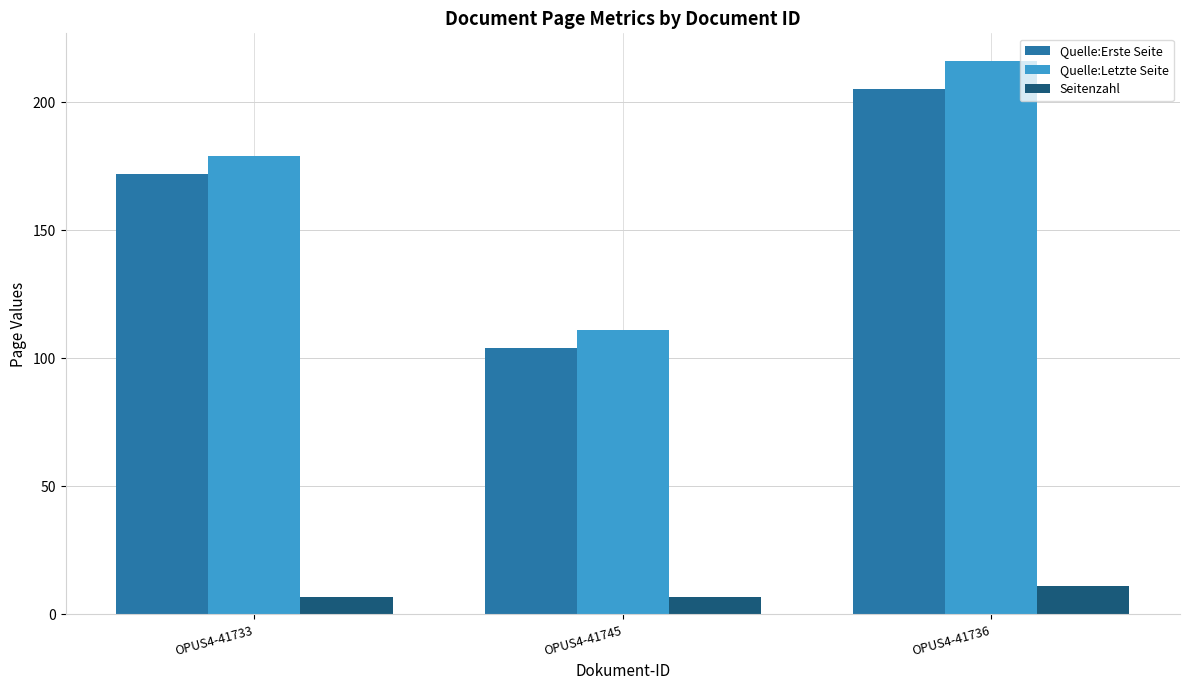

How many bars are there in each group?

3